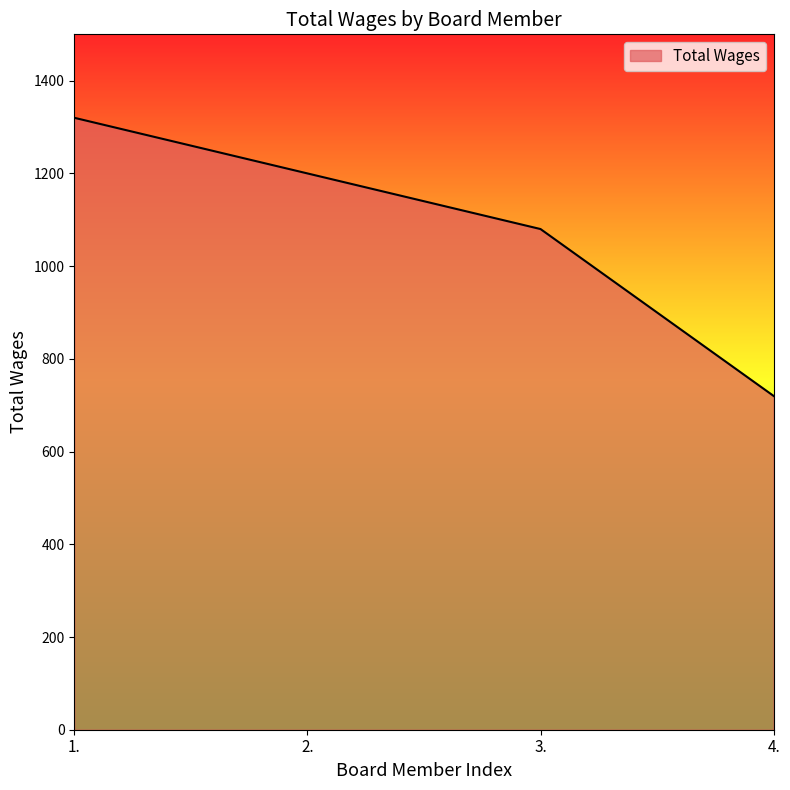

At which label is the value closest to 1020?

3.